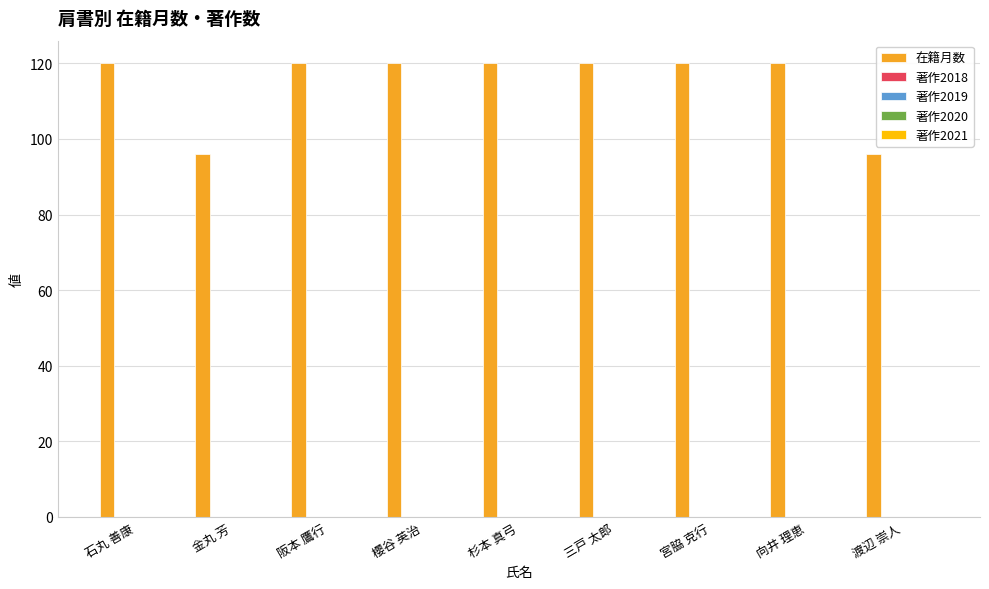

Reading left to right, extract all data points from this chart.

120	96	120	120	120	120	120	120	96